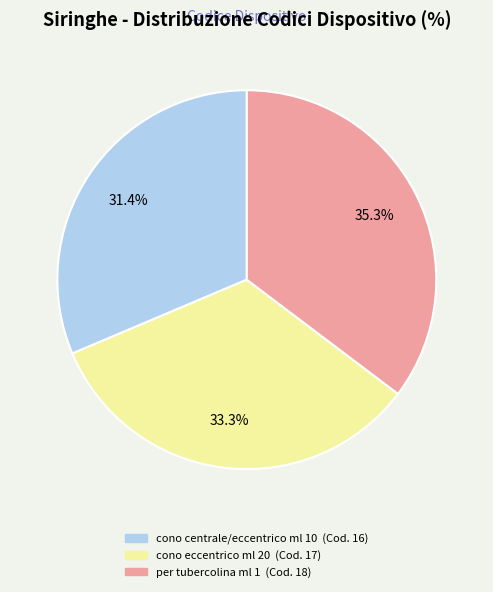

Does cono eccentrico ml 20 represent more than half of the total?

No